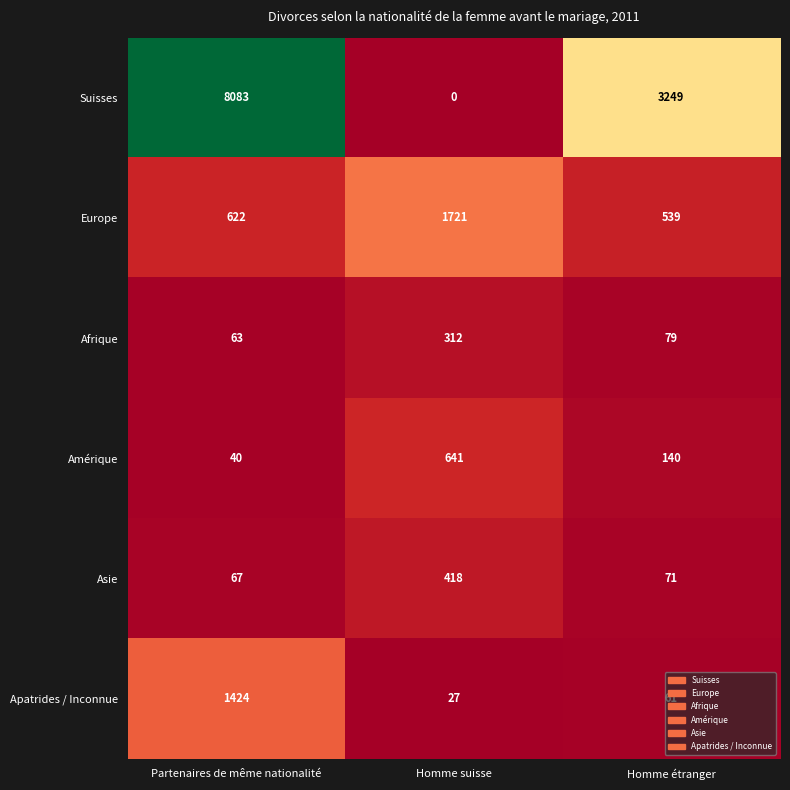

At which category is the sum across all series the highest?

Partenaires de même nationalité